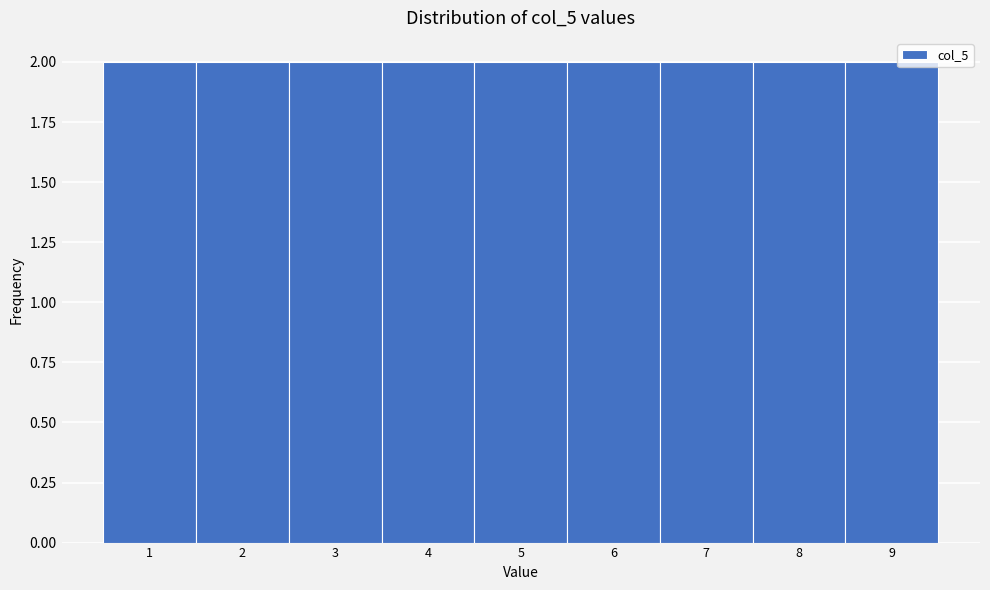

How tall is the bar that spans 6.5 to 7.5 on the x-axis? The values are not printed on the chart, so give them approximately, as read against the axis.

2